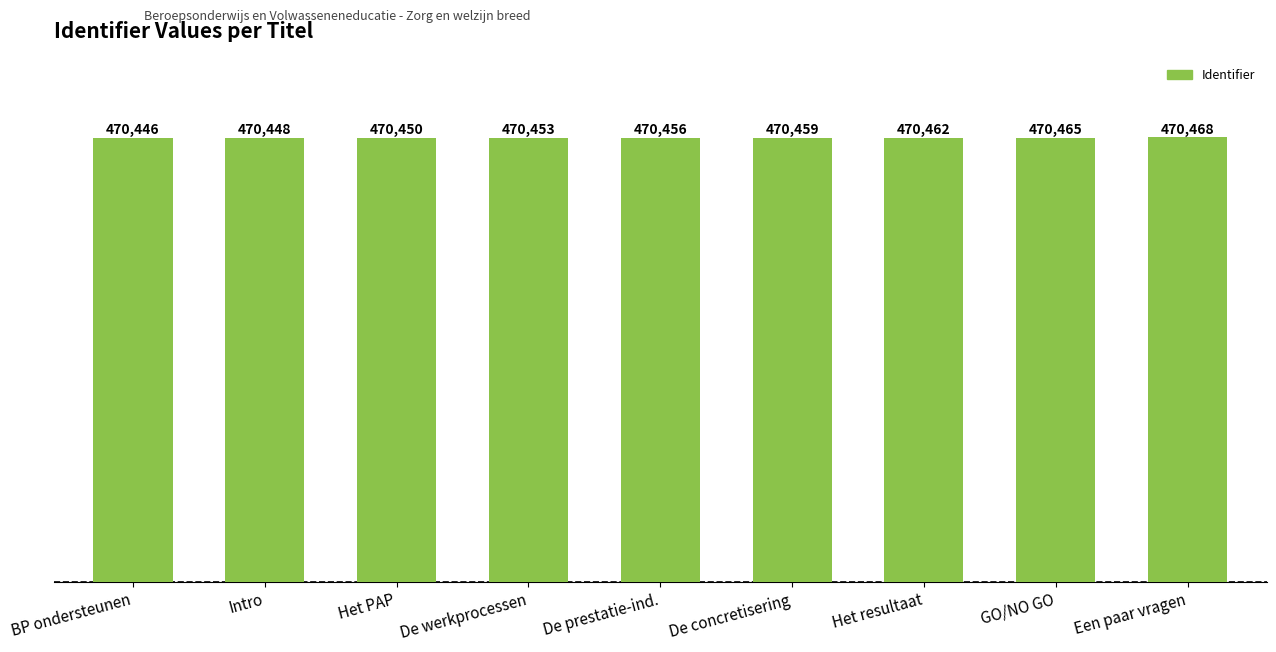

At which label is the value closest to 470457?

De prestatie-ind.